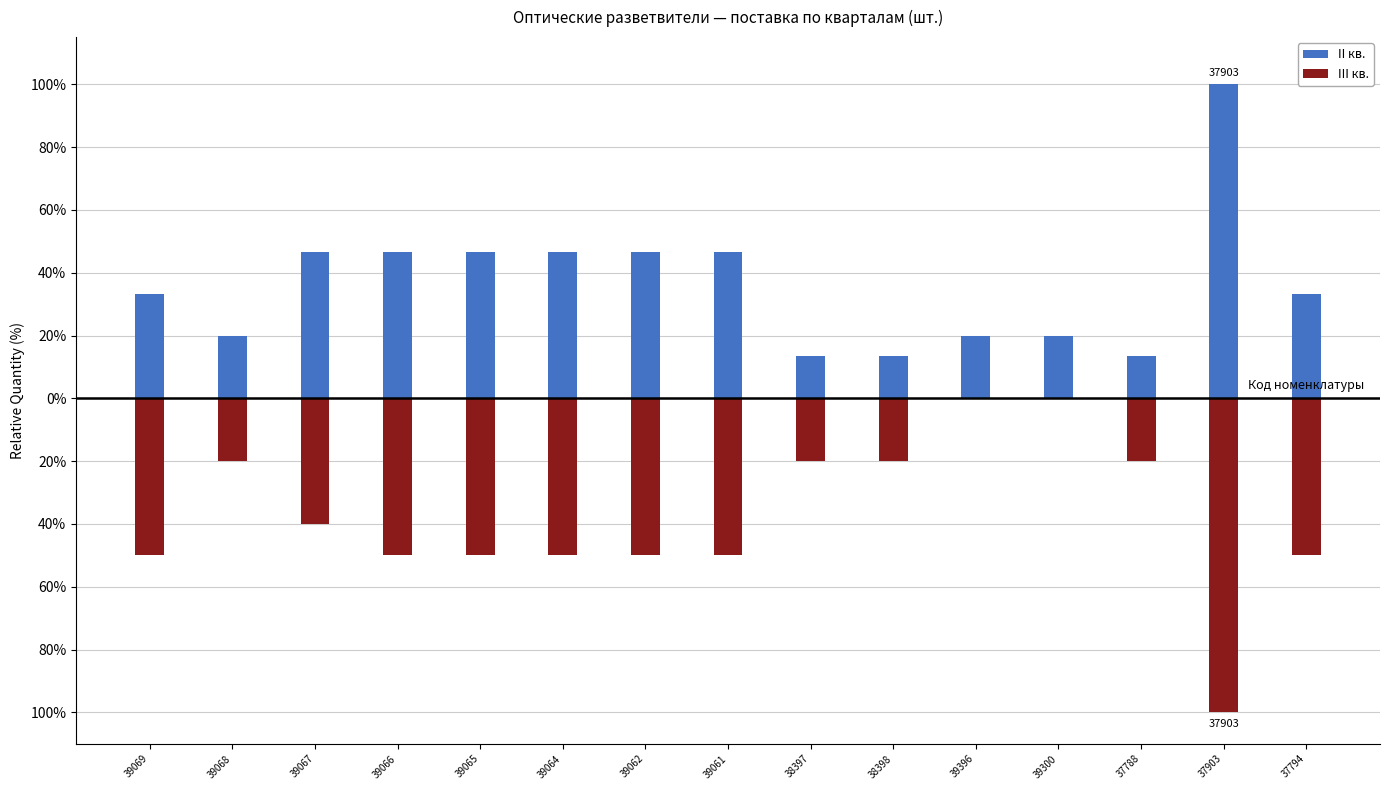

How many series are shown in this chart?

2